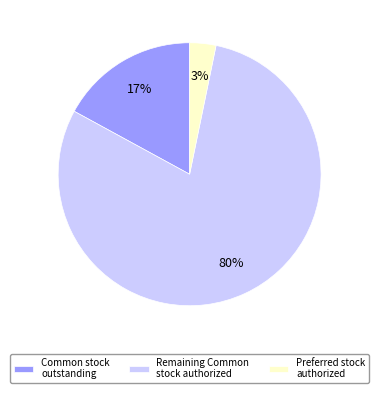

To the nearest percent, what is the difference between the Common stock outstanding and Preferred stock authorized slice percentages?

14%